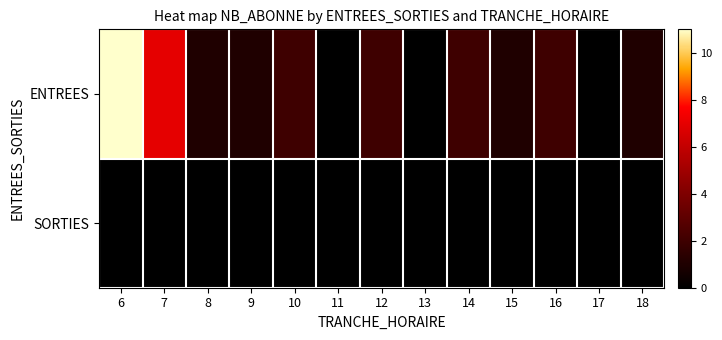

How many categories are shown in the chart?

13